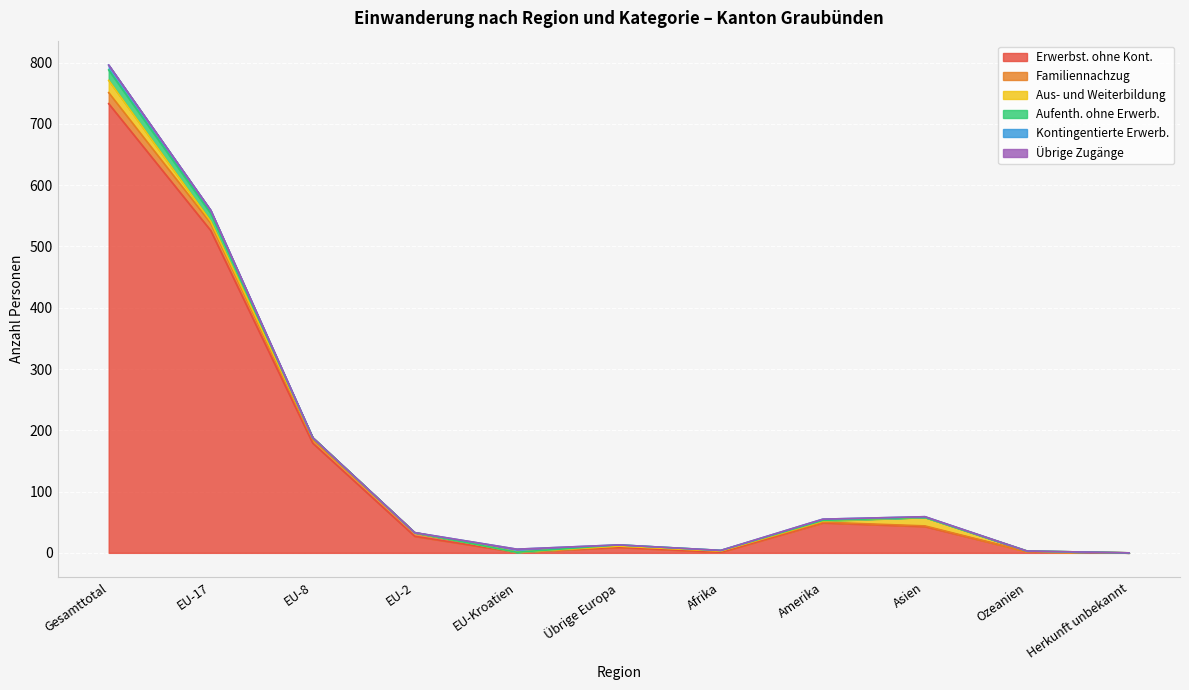

What position from the left is Asien?

9